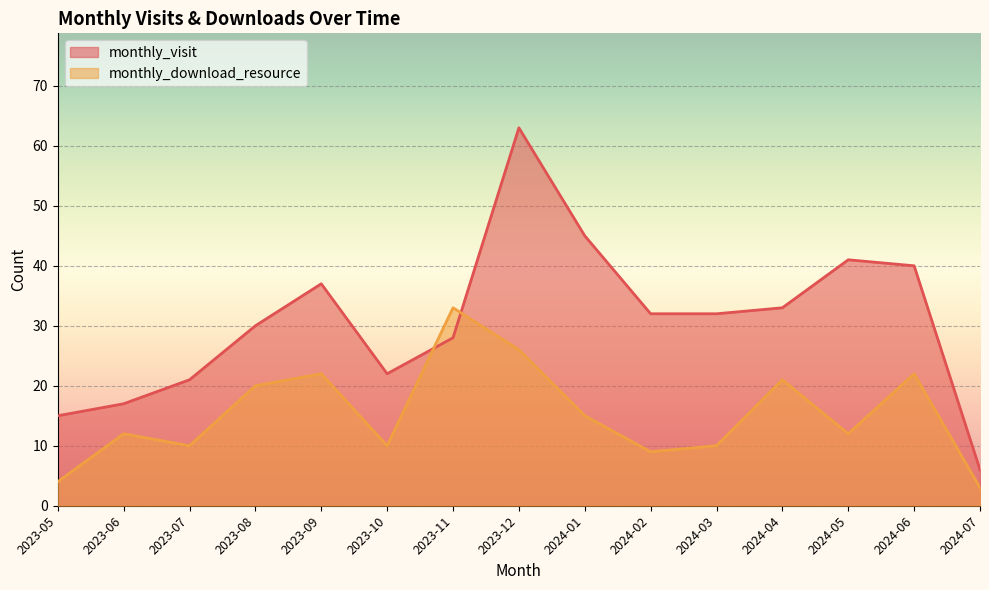

Between which two adjacent categories do monthly_download_resource and monthly_visit first intersect?

2023-10 and 2023-11